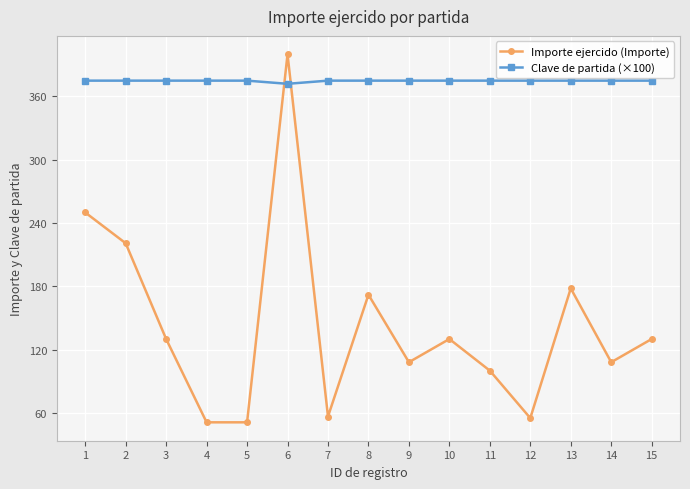

List the series in order of their peak value, lowest first.

Clave de partida (×100), Importe ejercido (Importe)